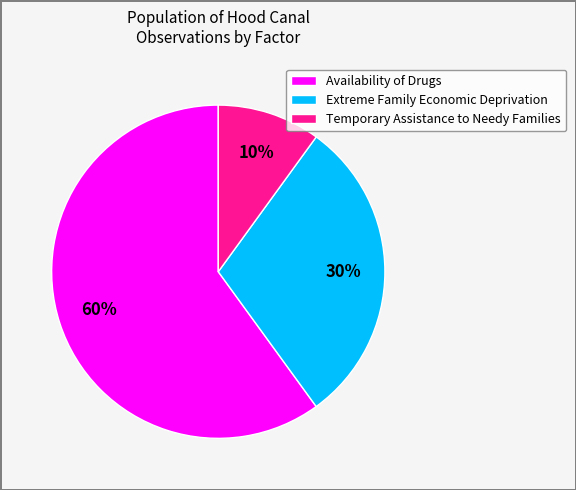

To the nearest percent, what is the difference between the Extreme Family Economic Deprivation and Temporary Assistance to Needy Families slice percentages?

20%